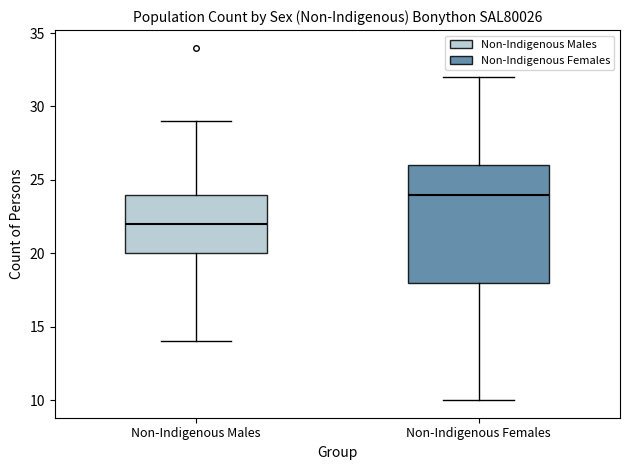

Which box has the lowest median line?

Non-Indigenous Males